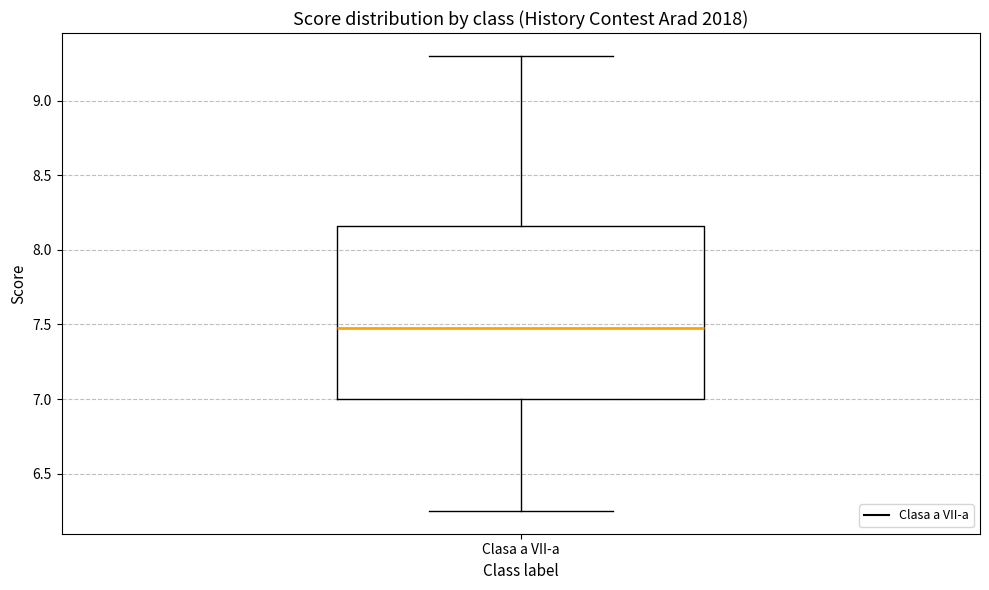

Read this box plot against the y-axis: the position of the median line, the range covered by the box, and the ends of both whiskers. The values are not printed on the chart, so give them approximately, as read against the axis.

median 7.50, box 7.00 to 8.15, whiskers 6.25 to 9.30